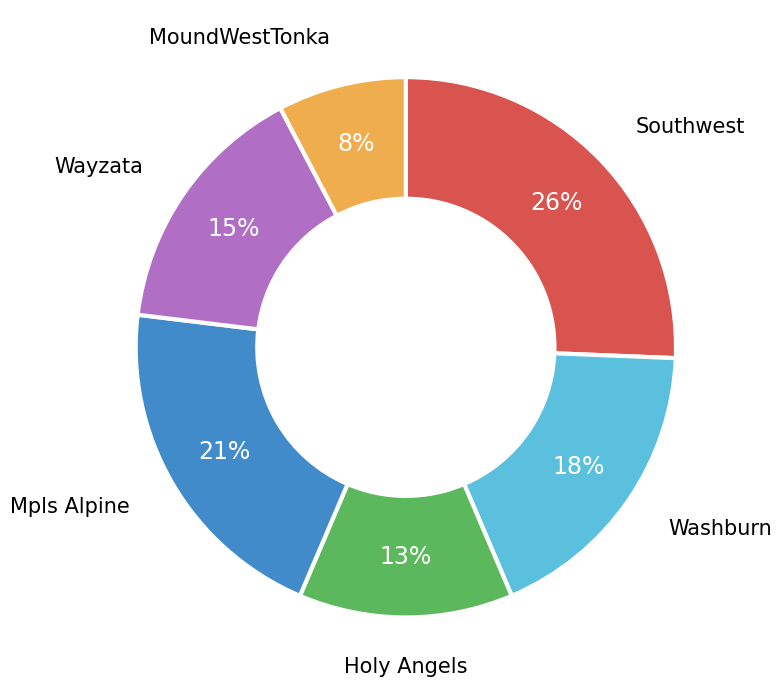

Is there any slice that represents more than half of the pie?

No